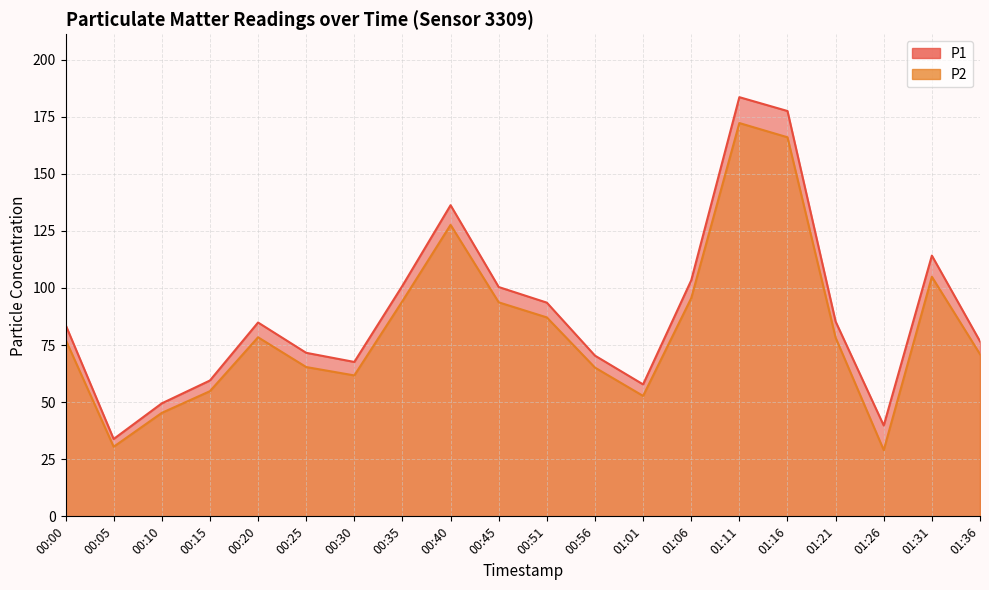

What is the label of the 4th point from the left?

00:15